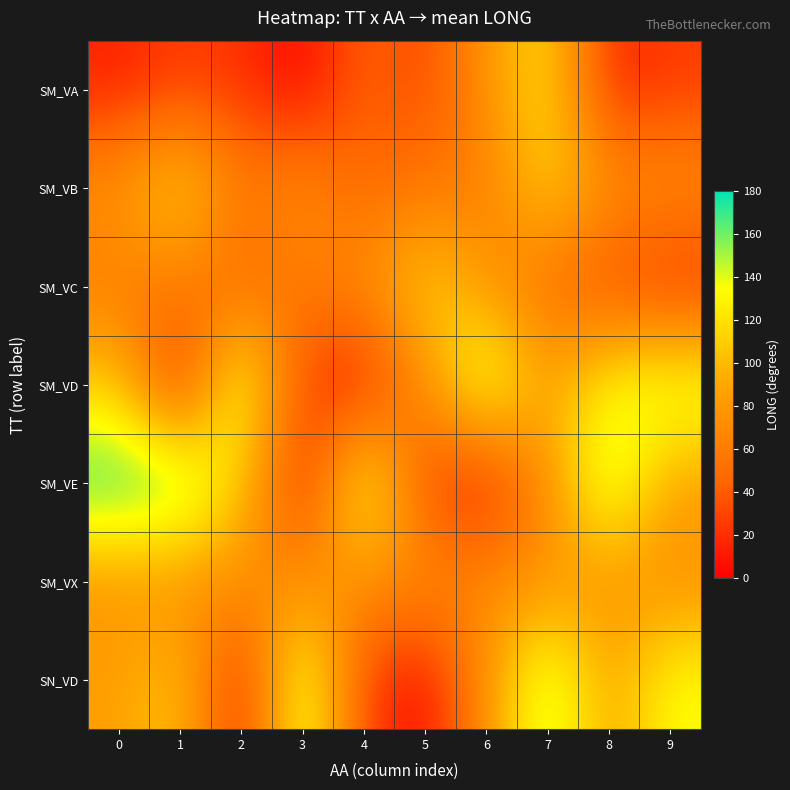

Which has a higher value, 8 or 4?

4